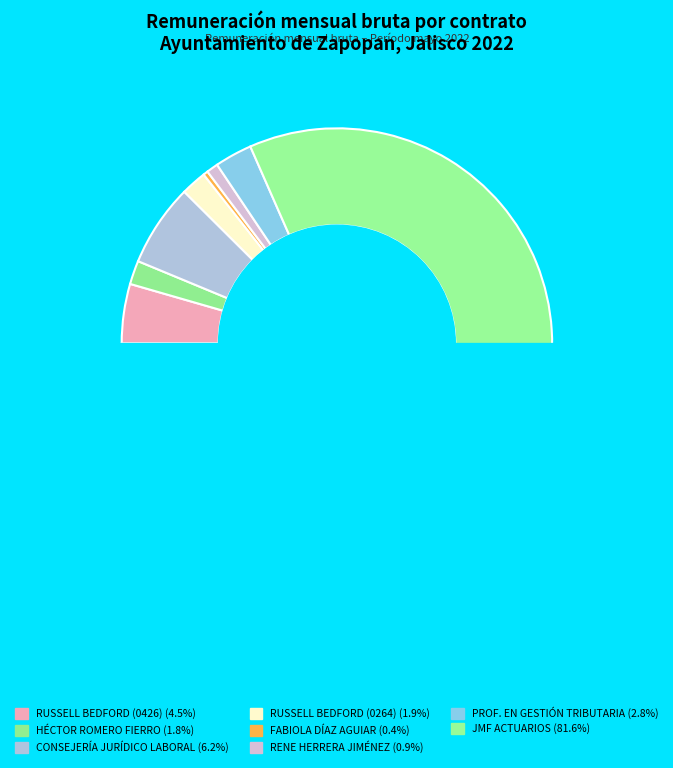

To the nearest percent, what portion does CONSEJERÍA JURÍDICO LABORAL, S.C. (CO-0451/2022) represent?

6%